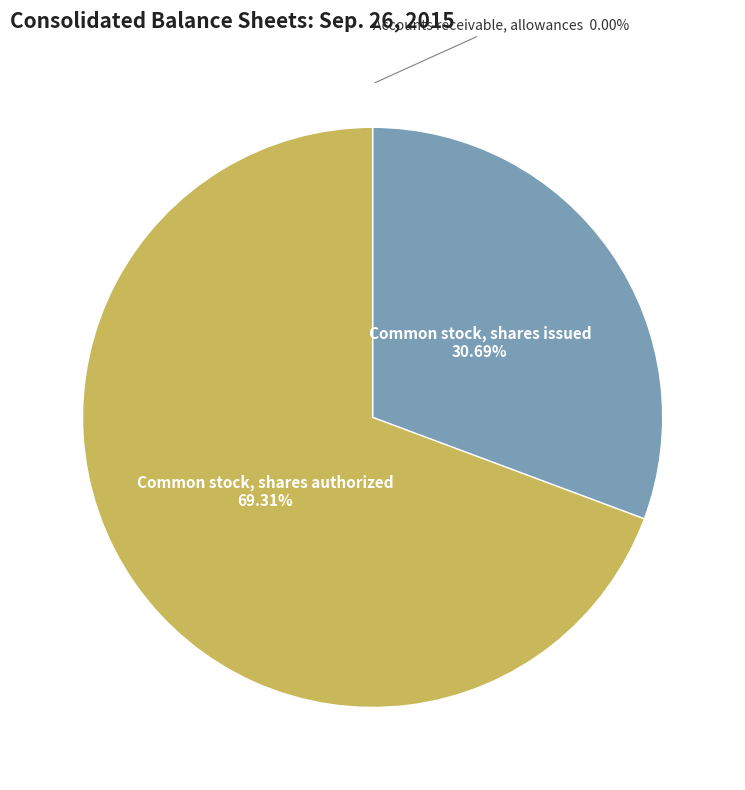

Is the sum of Common stock, shares authorized and Common stock, shares issued greater than half?

Yes